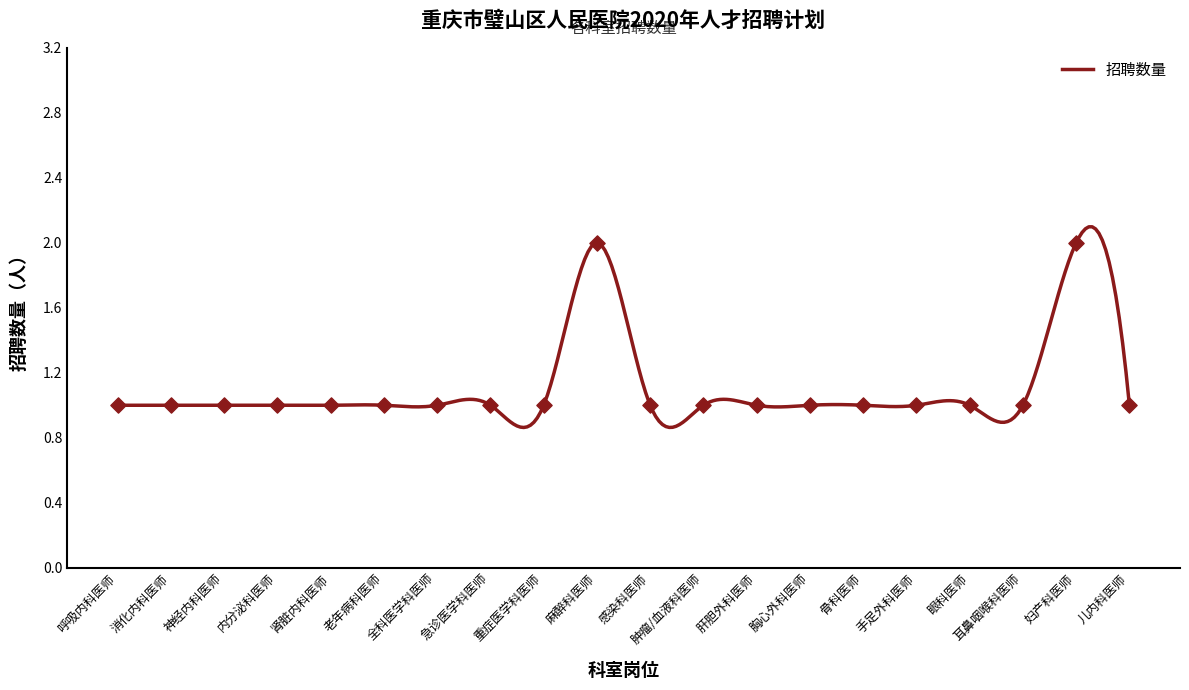

Approximately how many times larger is the value at 手足外科医师 compared to 重症医学科医师?

1.0